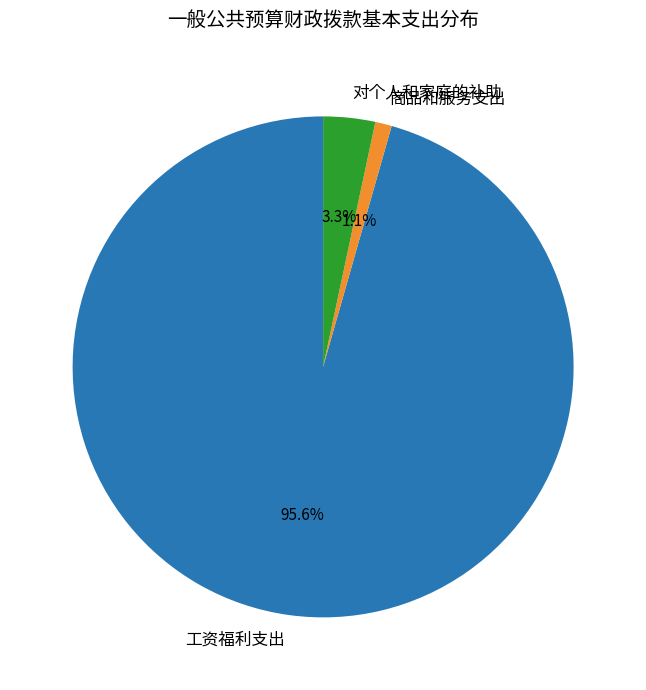

Count the number of slices in the pie.

3